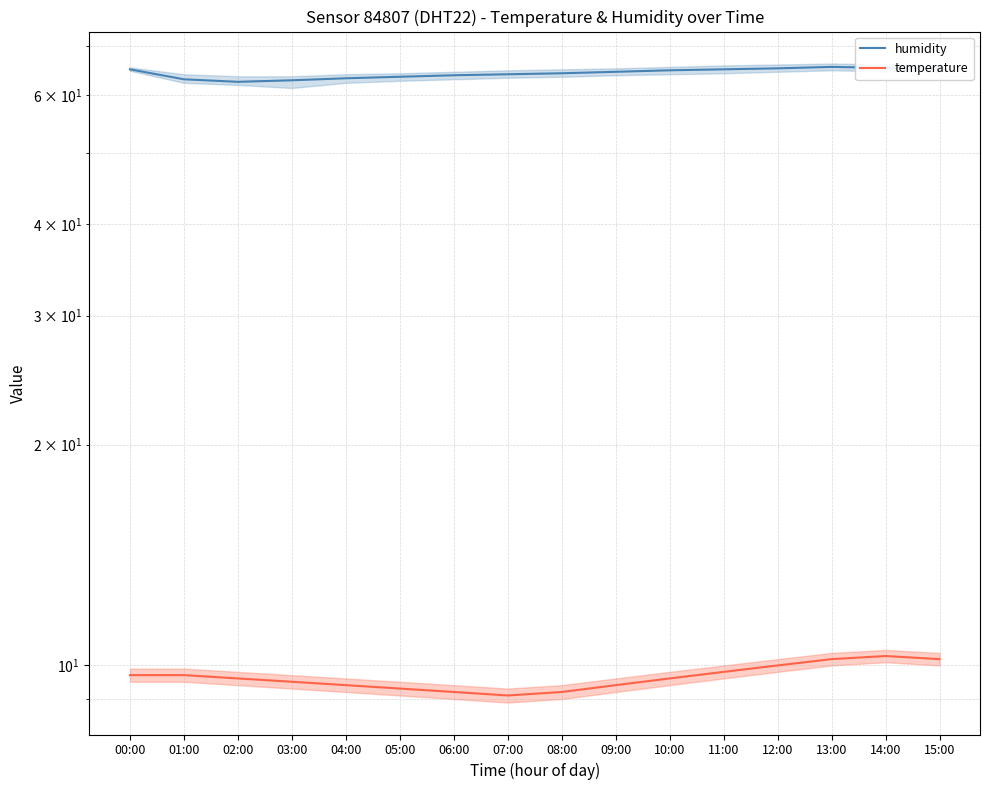

Reading left to right, transcribe all the data shown in this chart.

humidity: 00:00=65.0	01:00=63.0	02:00=62.5	03:00=62.8	04:00=63.2	05:00=63.5	06:00=63.8	07:00=64.0	08:00=64.2	09:00=64.5	10:00=64.8	11:00=65.0	12:00=65.2	13:00=65.5	14:00=65.3	15:00=65.1
temperature: 00:00=9.7	01:00=9.7	02:00=9.6	03:00=9.5	04:00=9.4	05:00=9.3	06:00=9.2	07:00=9.1	08:00=9.2	09:00=9.4	10:00=9.6	11:00=9.8	12:00=10.0	13:00=10.2	14:00=10.3	15:00=10.2